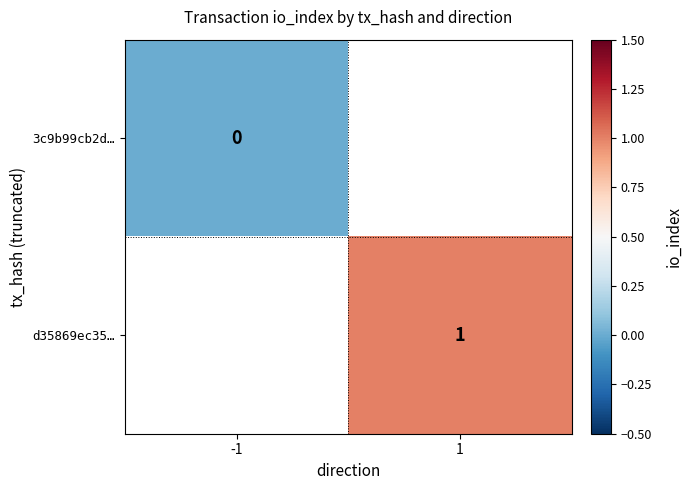

Is it true that d35869ec35… equals 2 at 1?

False